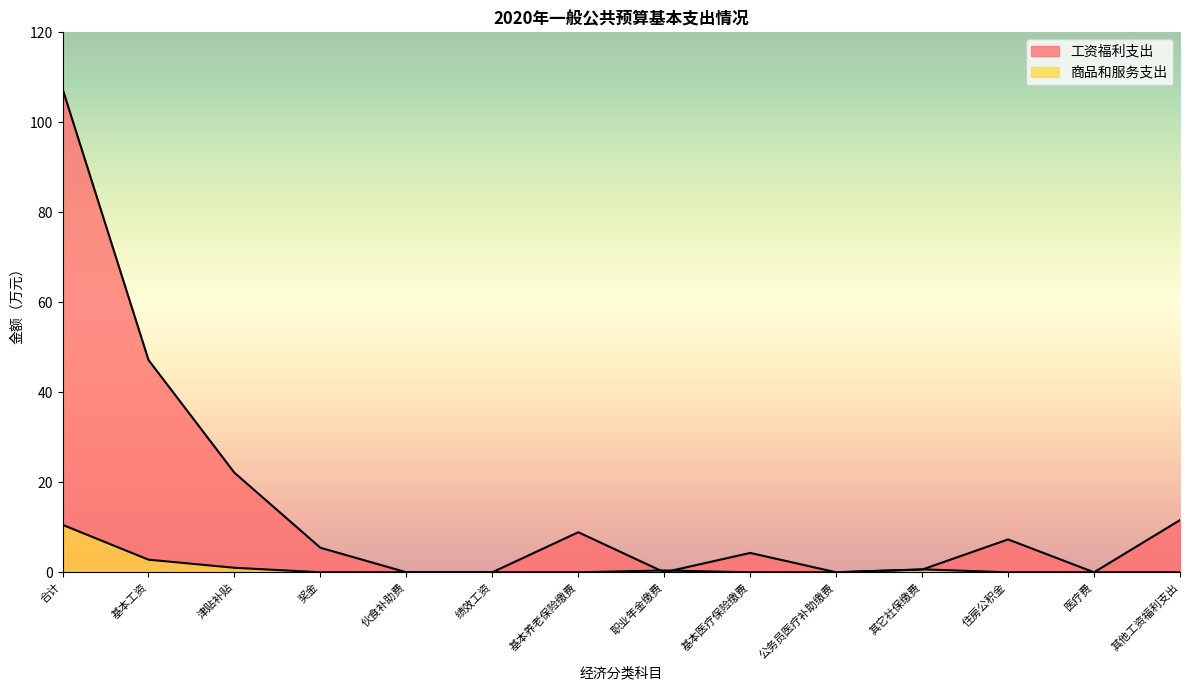

Which has a higher value, 合计 or 其他工资福利支出?

合计